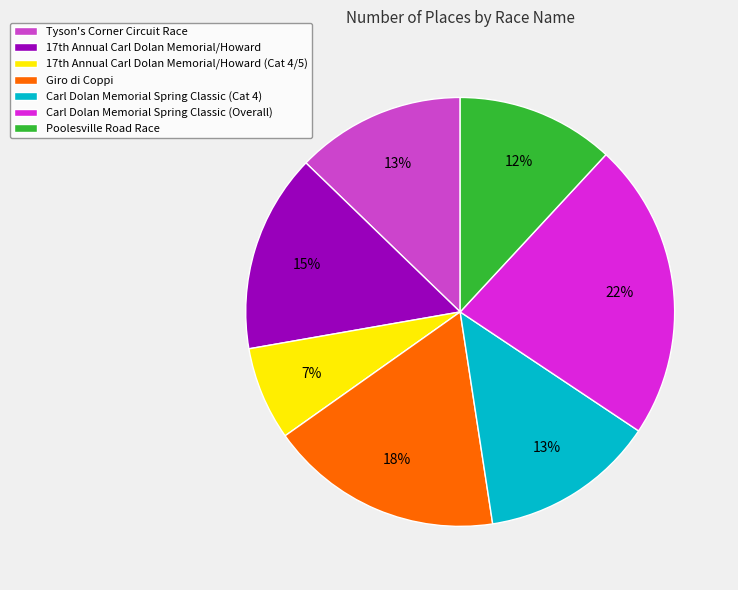

Which slice is the largest?

Carl Dolan Memorial Spring Classic (Overall)